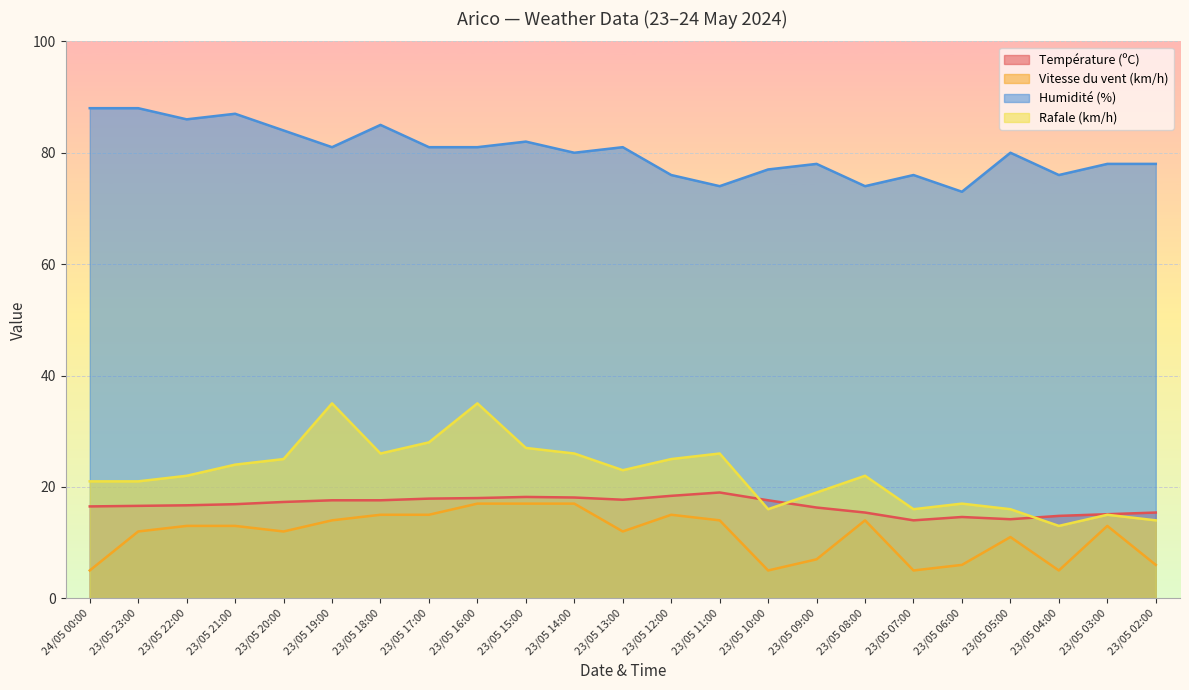

What is the total value across all series at 23/05 21:00?

140.9